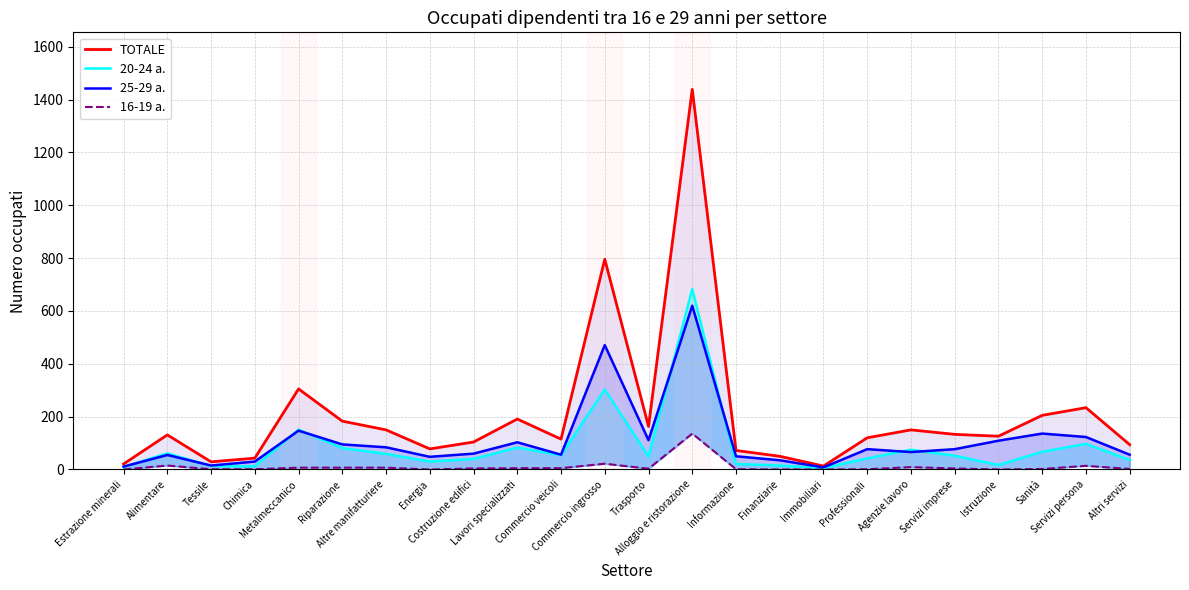

What position from the left is Costruzione edifici?

9